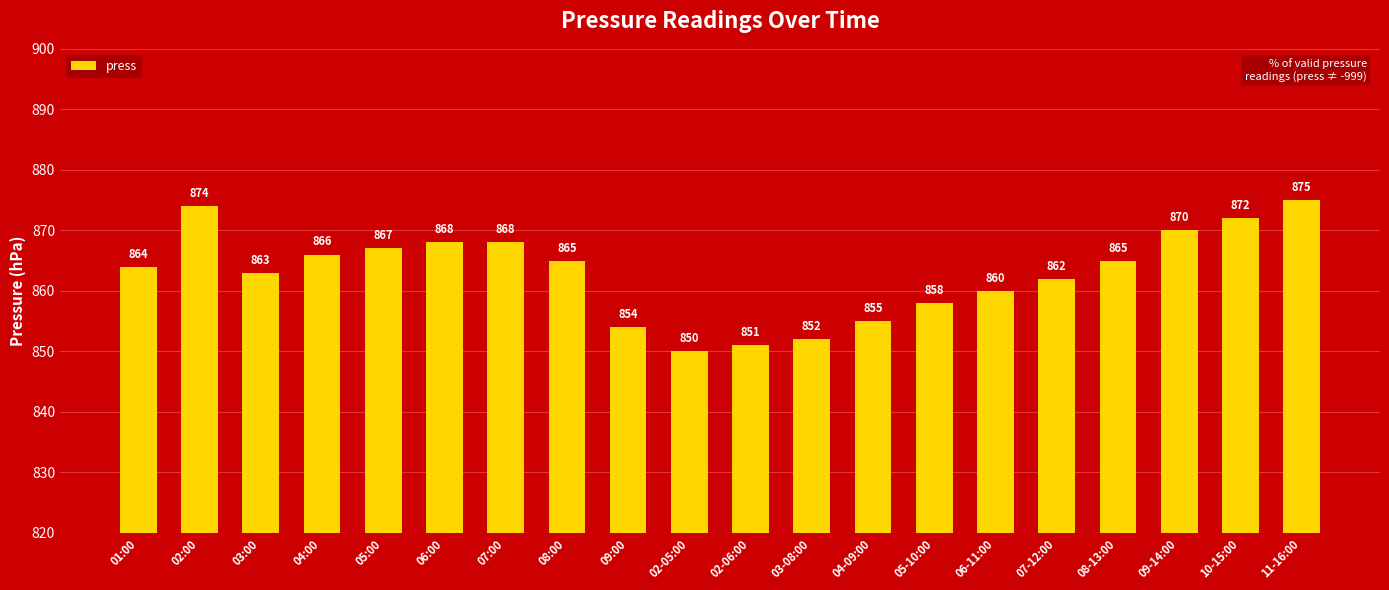

Which category has the lowest value across all series?

02-05:00